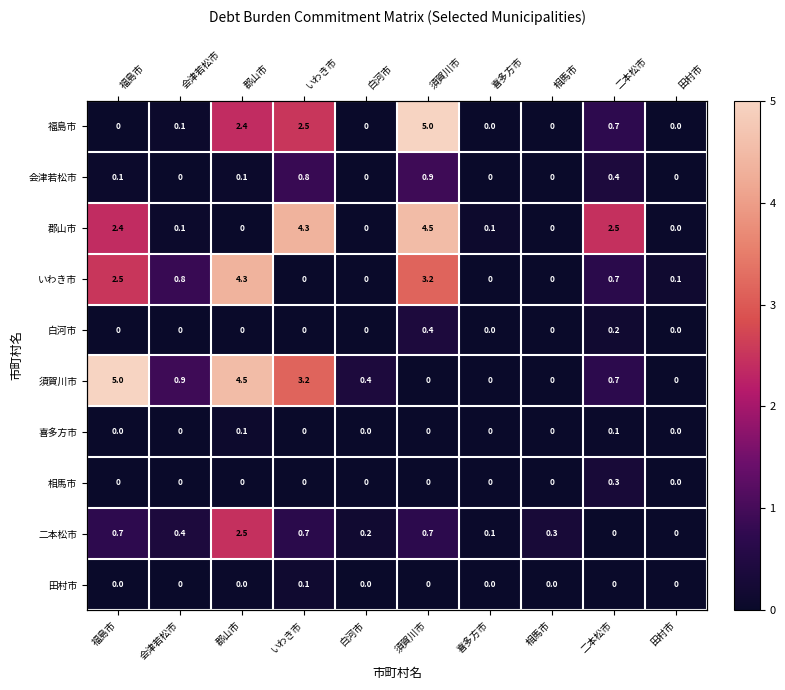

At 福島市, list the series in order from smallest to largest.

福島市, 白河市, 相馬市, 喜多方市, 田村市, 会津若松市, 二本松市, 郡山市, いわき市, 須賀川市